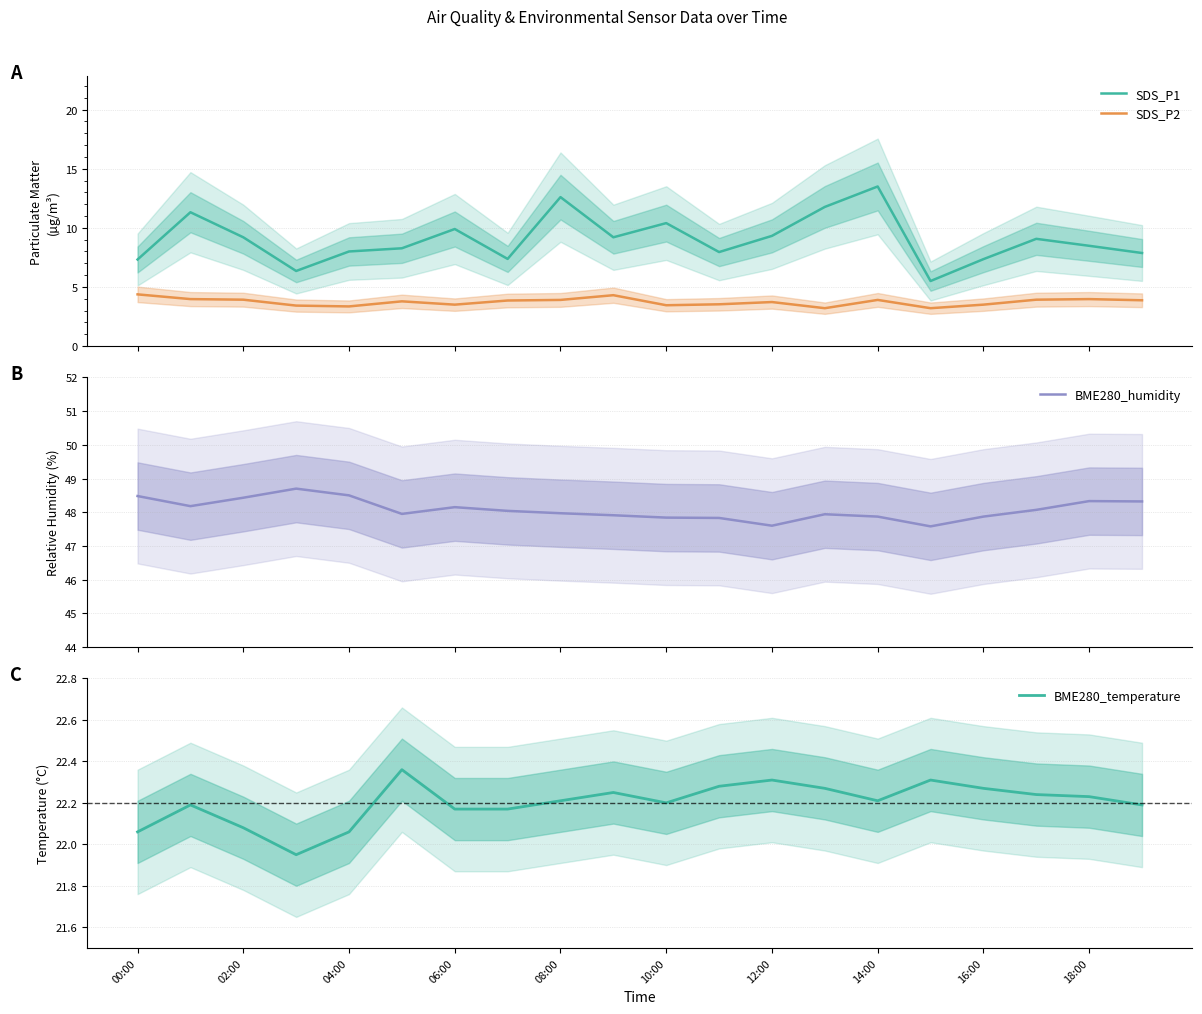

What are all the series names shown in the legend?

SDS_P1, SDS_P2, BME280_humidity, BME280_temperature